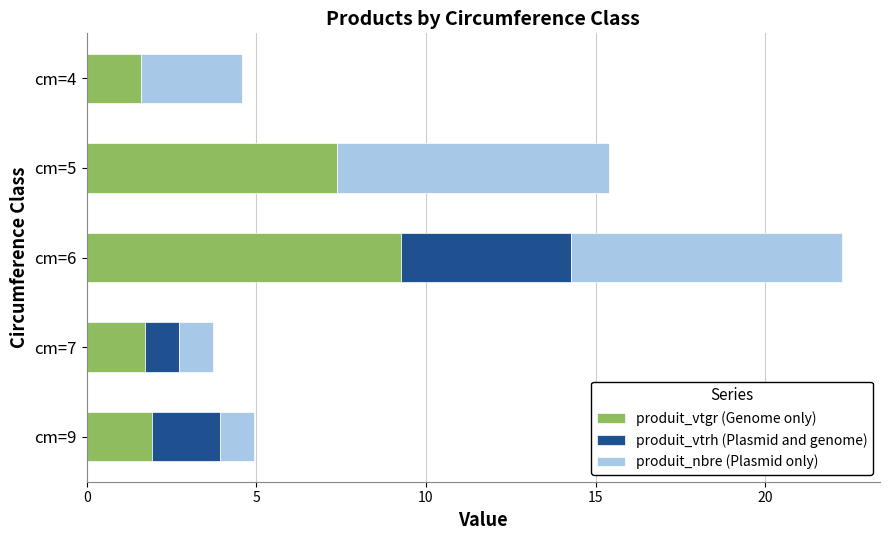

What is the total value across all series at cm=9?

4.9